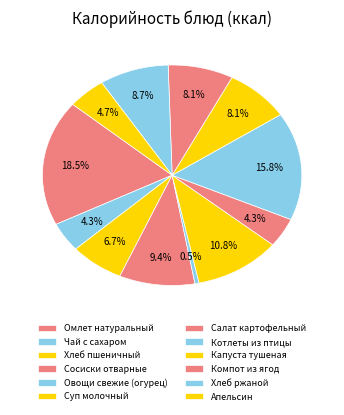

To the nearest percent, what portion does Капуста тушеная represent?

8%